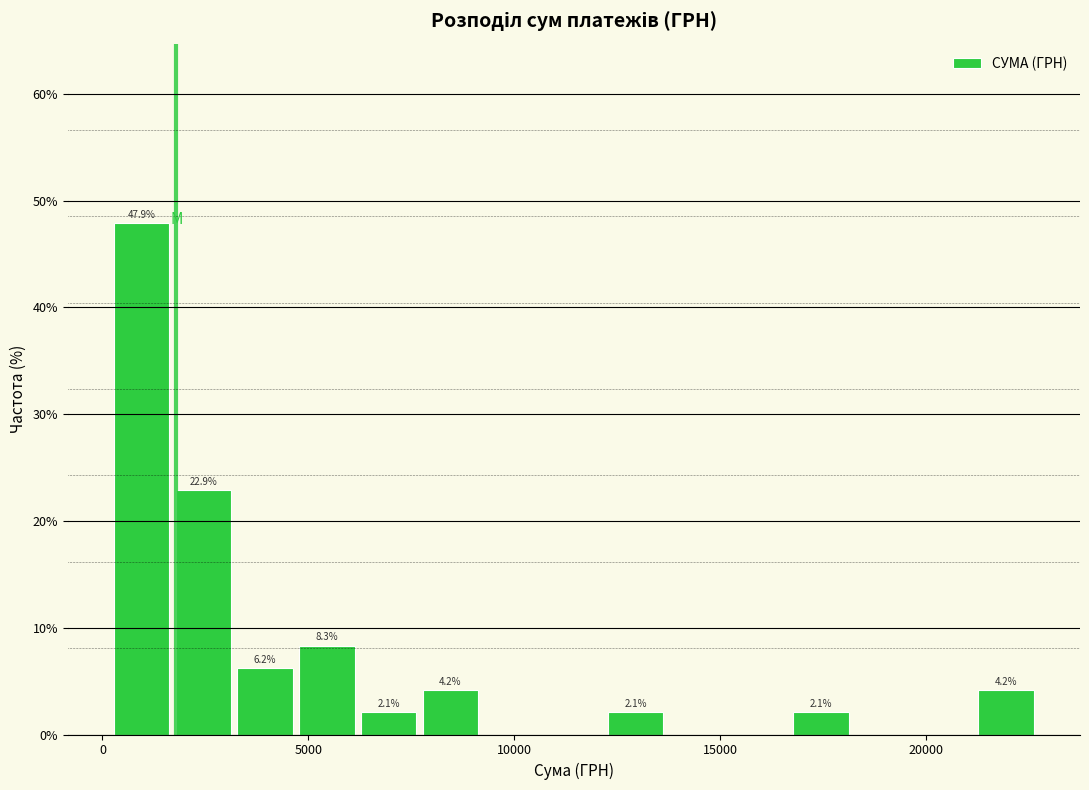

Read against the x-axis, roughly where is the centre of the tallest bar?

1000